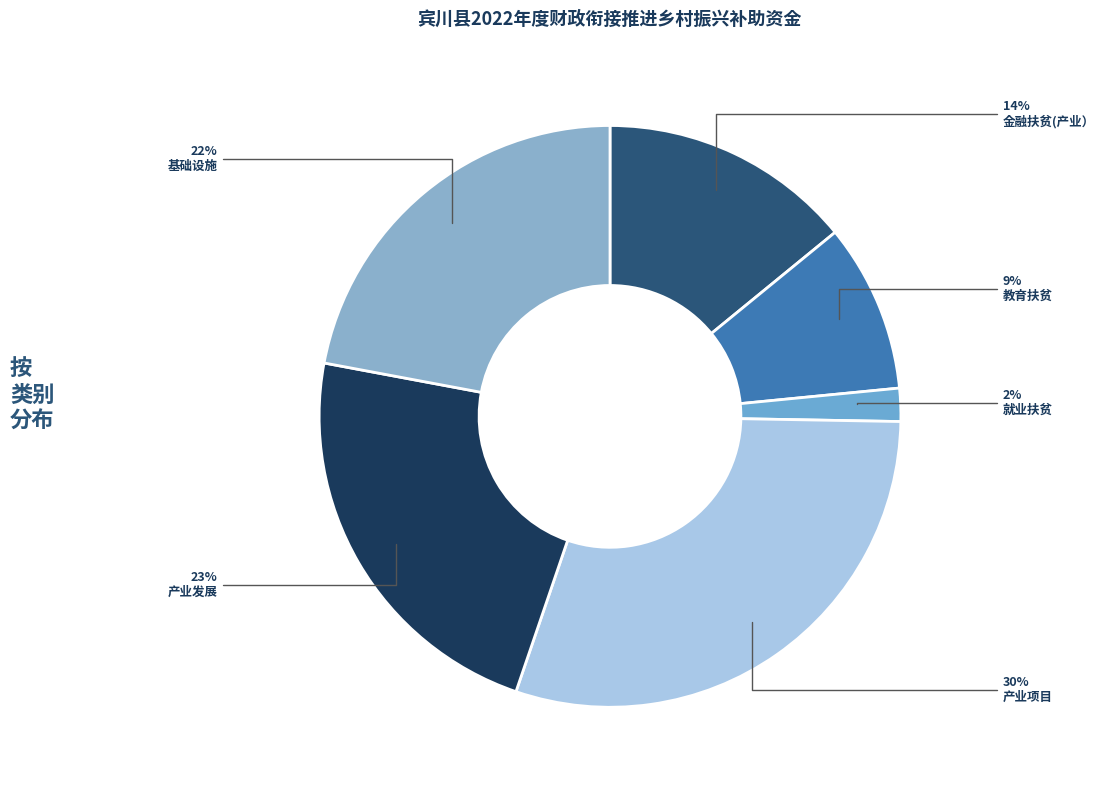

Between 产业发展 and 就业扶贫, which is larger?

产业发展